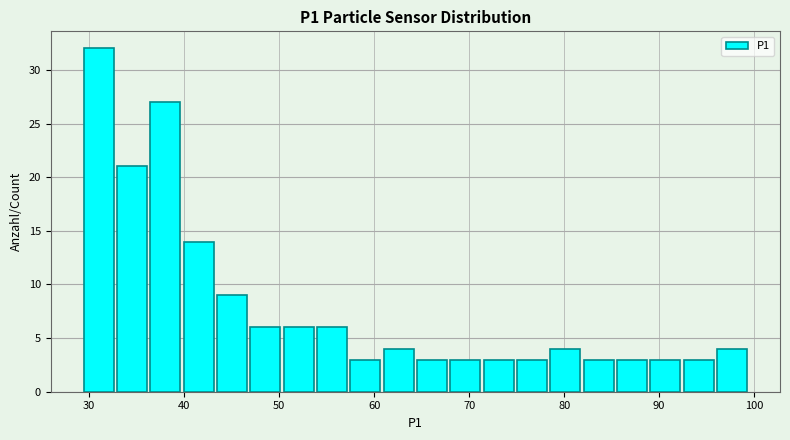

Read against the x-axis, roughly where is the centre of the tallest bar?

31